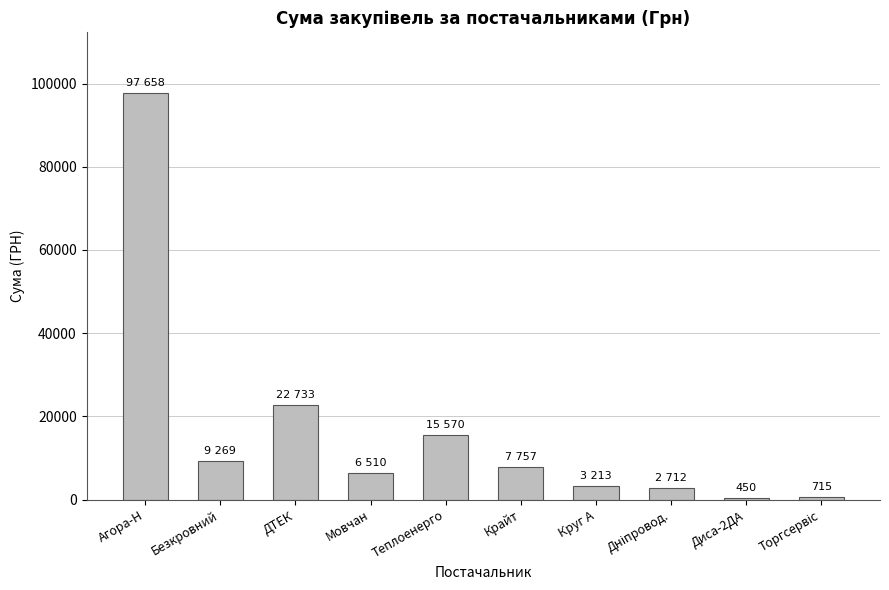

Is it true that the value at Безкровний is 9269.8?

True